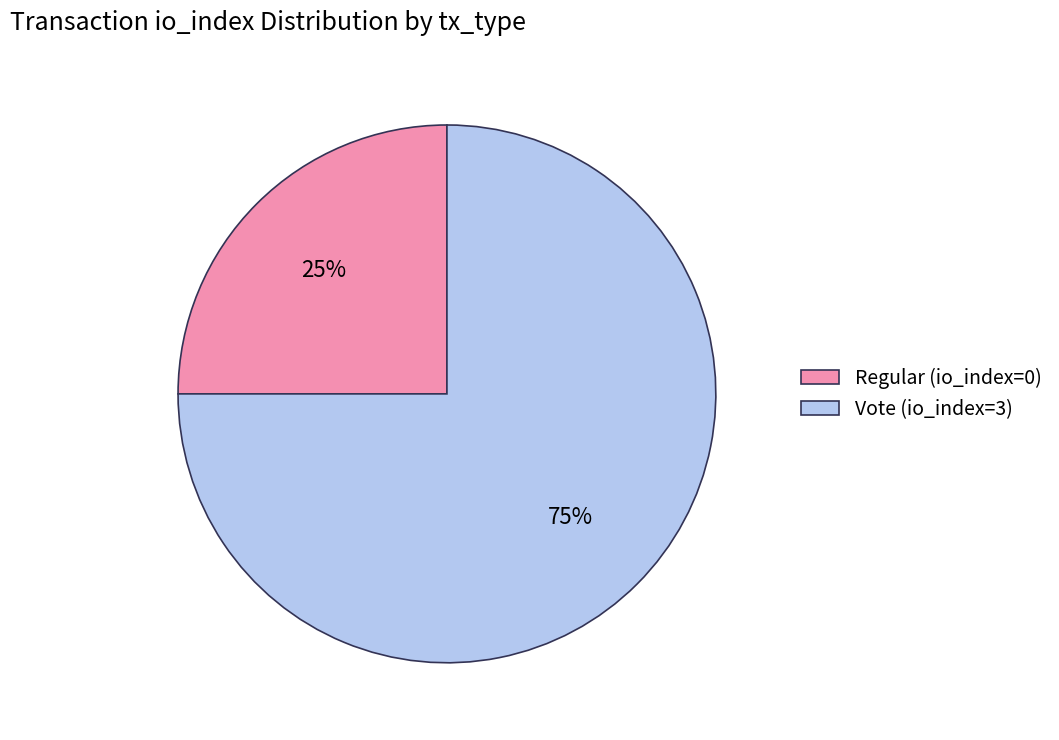

To the nearest percent, what percentage of the pie is Vote (io_index=3)?

75%